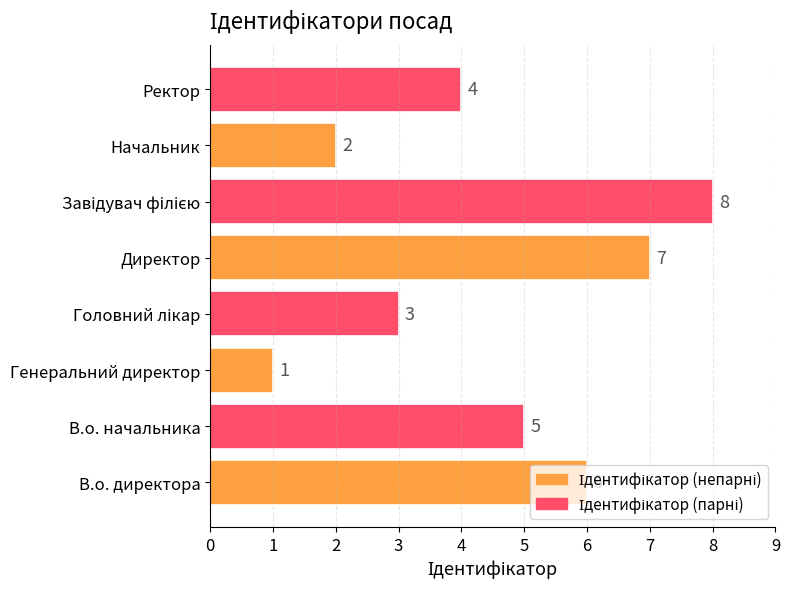

Between В.о. директора and Директор, which is larger?

Директор